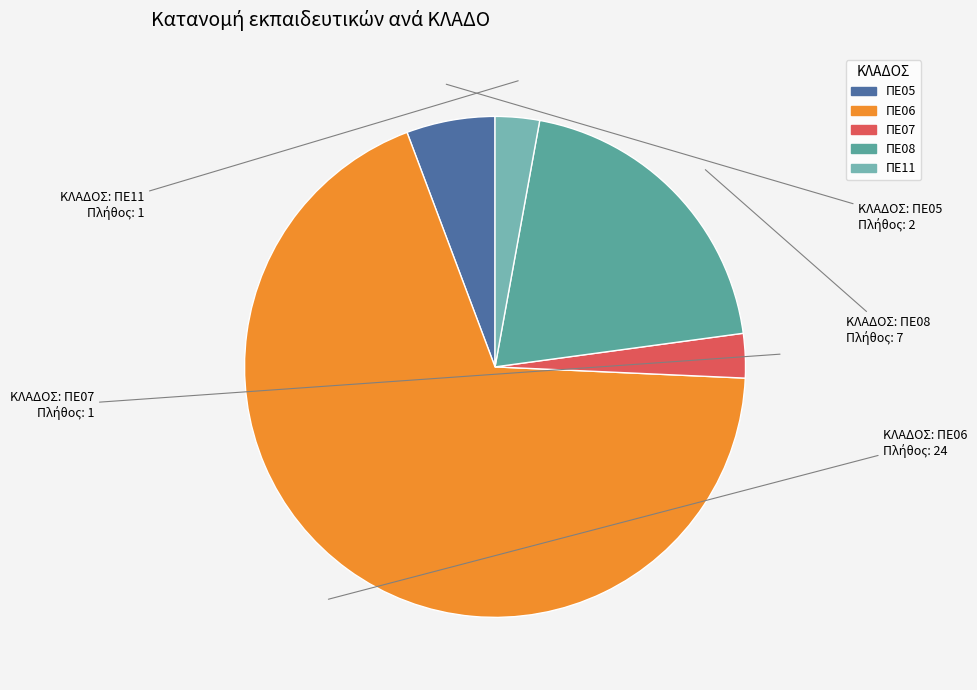

How many segments does this pie chart have?

5